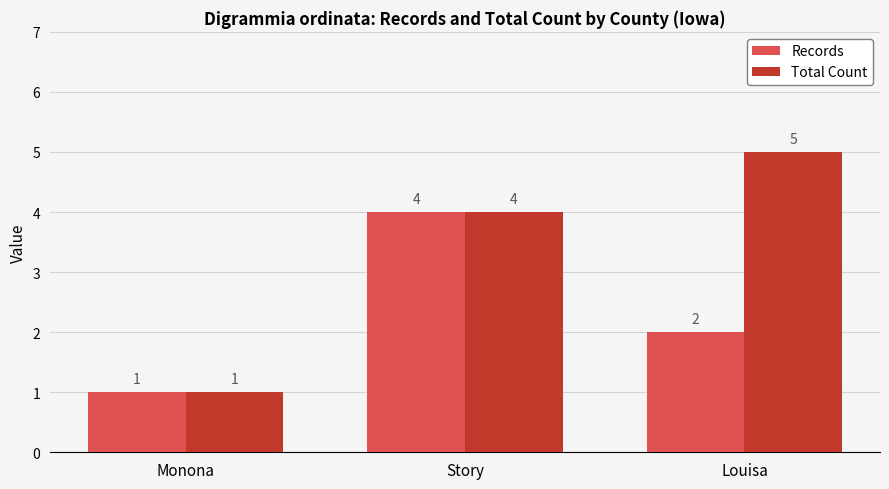

How many Total Count values are between 1 and 5?

3